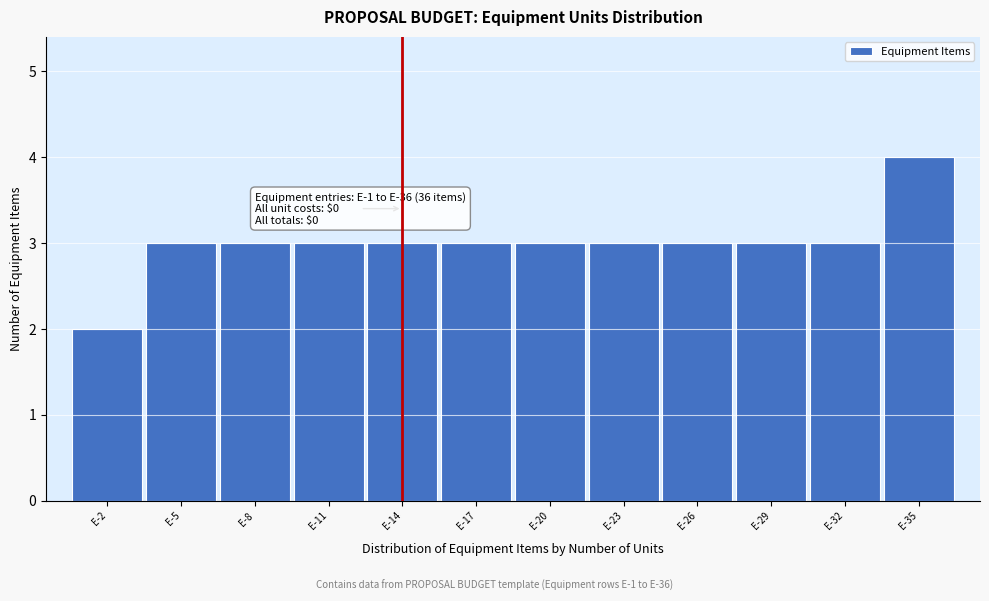

Reading left to right, list all the values displayed in this chart.

E-2=2	E-5=3	E-8=3	E-11=3	E-14=3	E-17=3	E-20=3	E-23=3	E-26=3	E-29=3	E-32=3	E-35=4